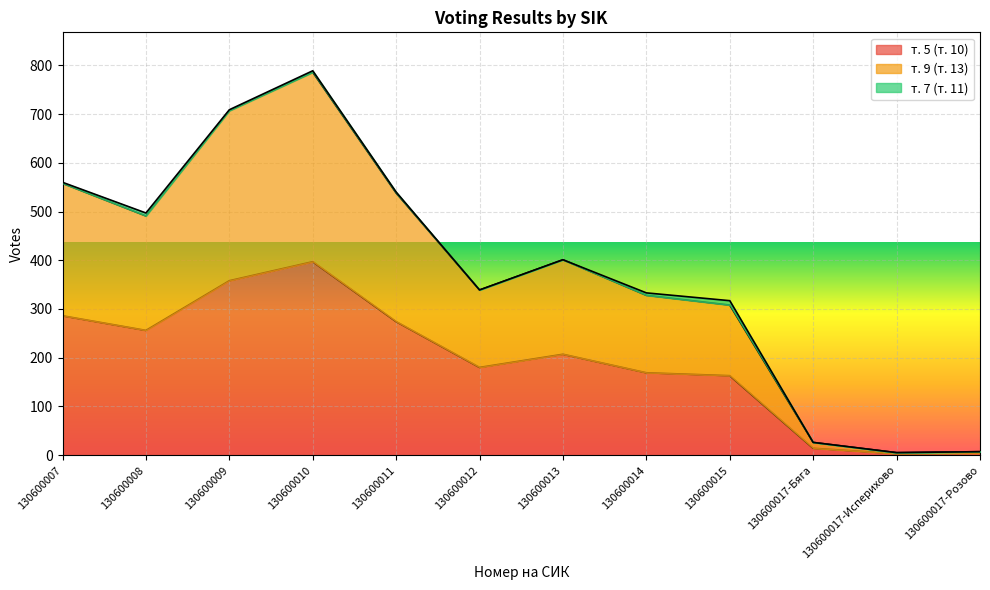

What is the value of the т. 5 (т. 10) point at the 2nd from the left?

256